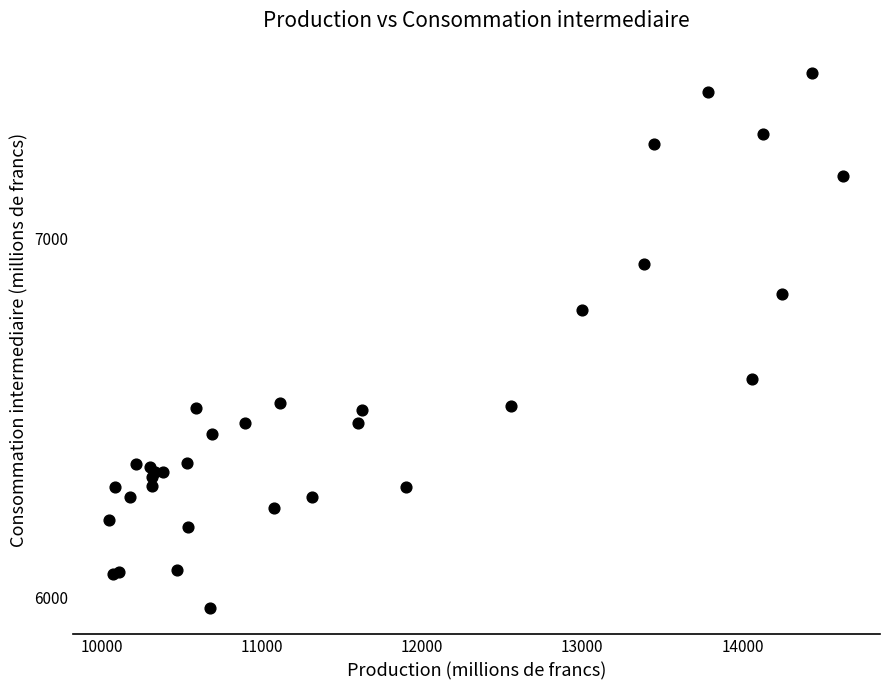

What Y value in the scatter plot is closest to 6716?

6803.0